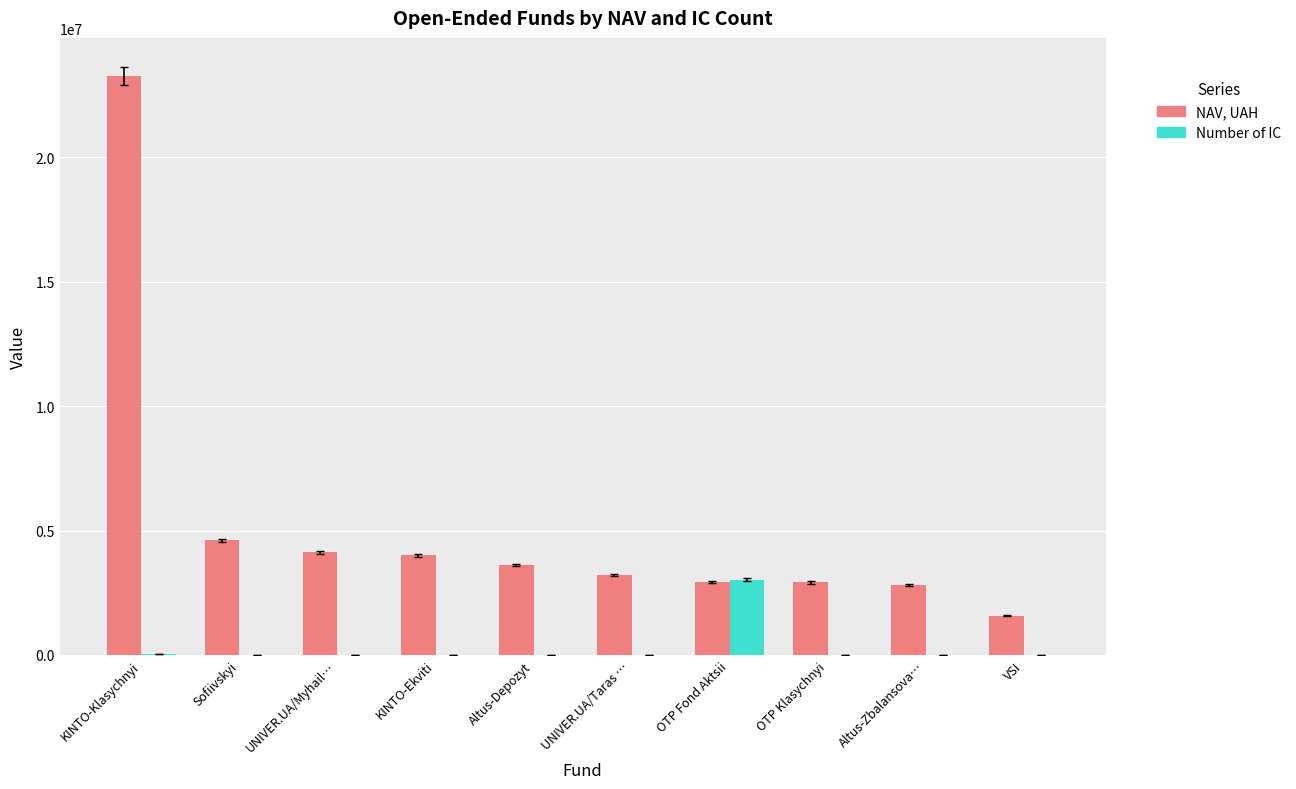

At which category is the sum across all series the highest?

KINTO-Klasychnyi